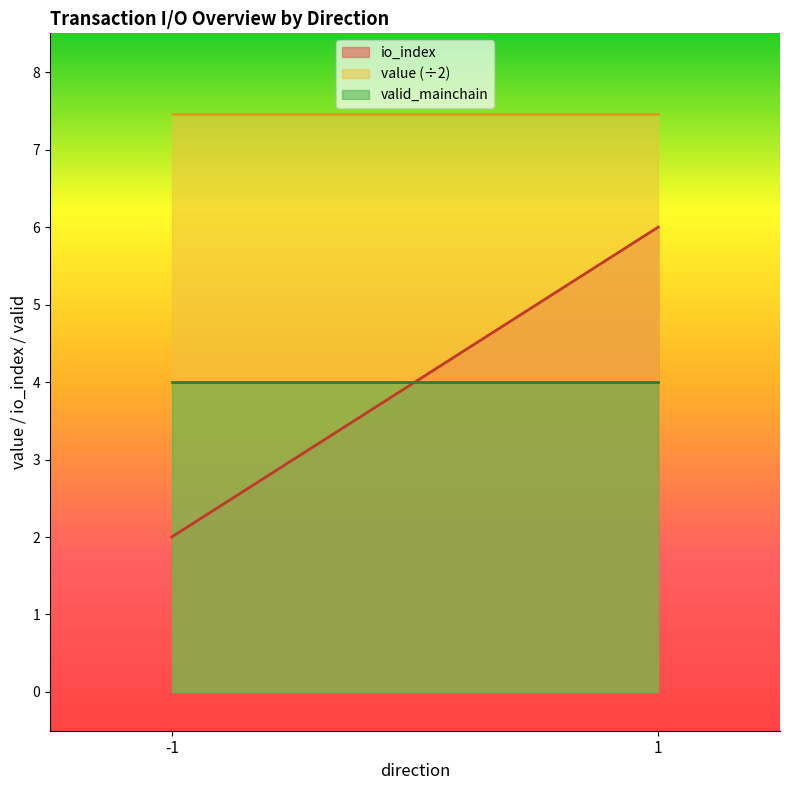

Reading left to right, transcribe all the data shown in this chart.

io_index: -1=2.0	1=6.0
value (÷2): -1=7.5	1=7.5
valid_mainchain: -1=4.0	1=4.0